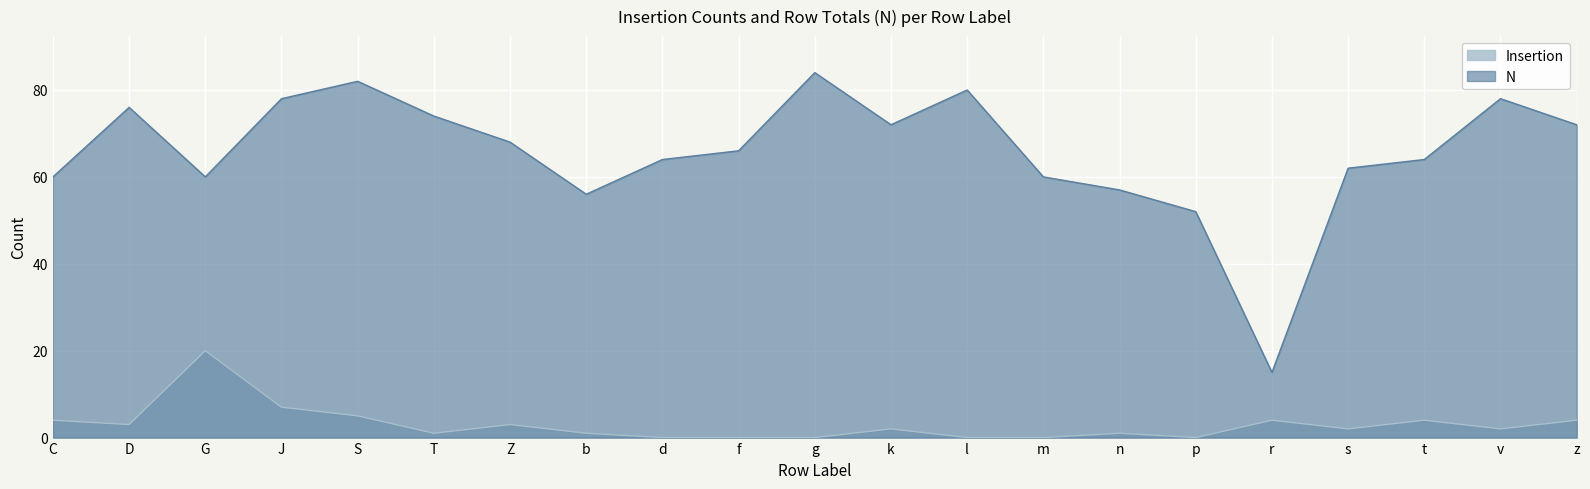

What is the label of the 19th point from the right?

G